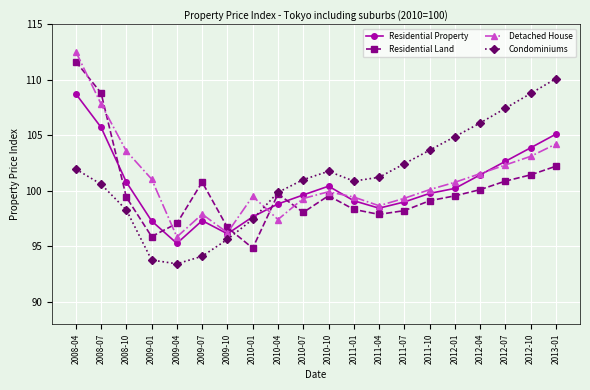

What is the average value of the Residential Property series?

100.4